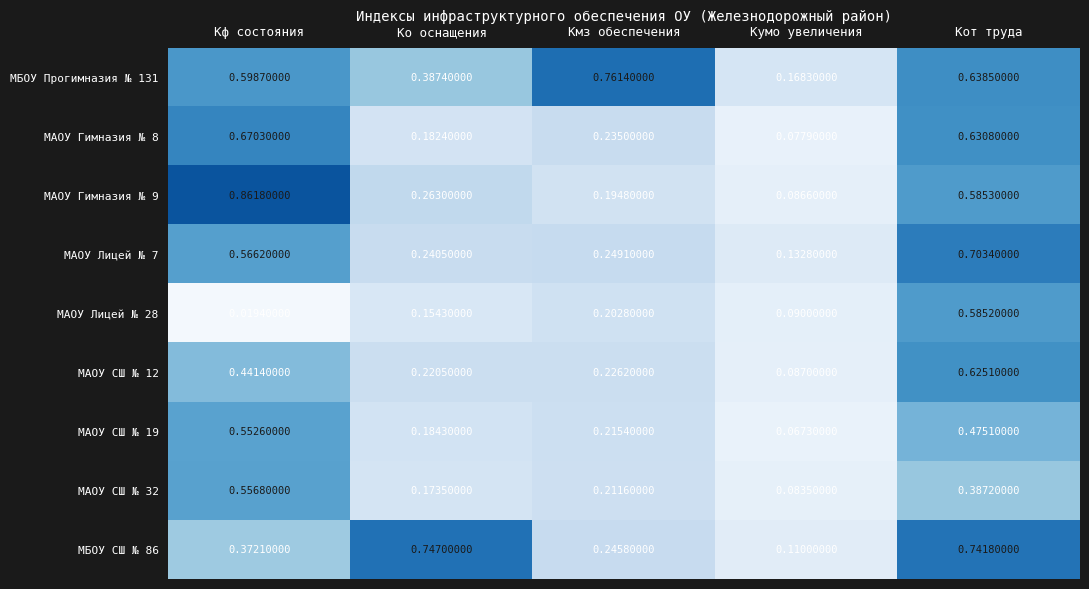

At how many categories does at least one series exceed 0?

5